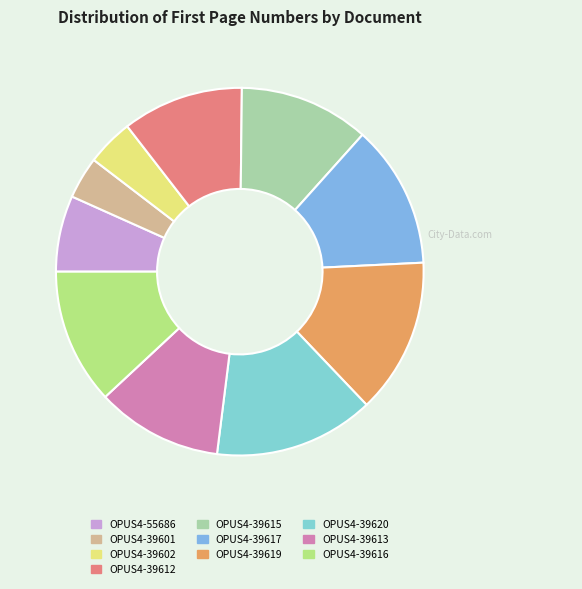

Which slice is the smallest?

OPUS4-39601